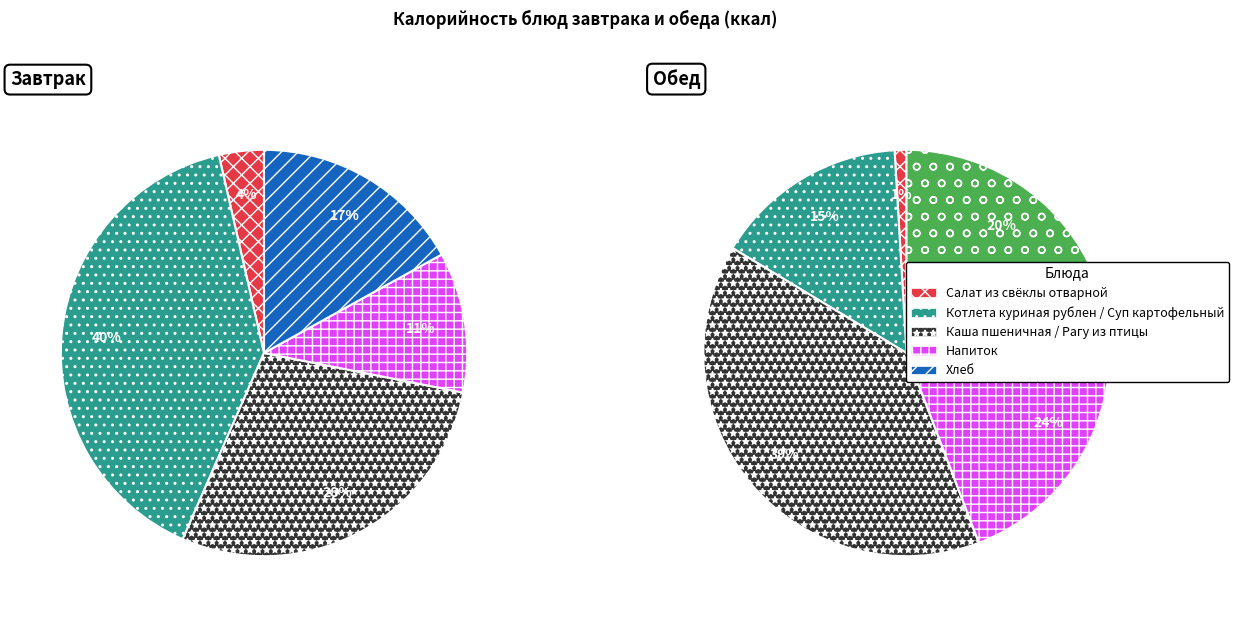

Rank the categories by Обед value from highest to lowest.

Каша пшеничная / Рагу из птицы, Напиток, Хлеб, Котлета куриная рублен / Суп картофельный, Салат из свёклы отварной